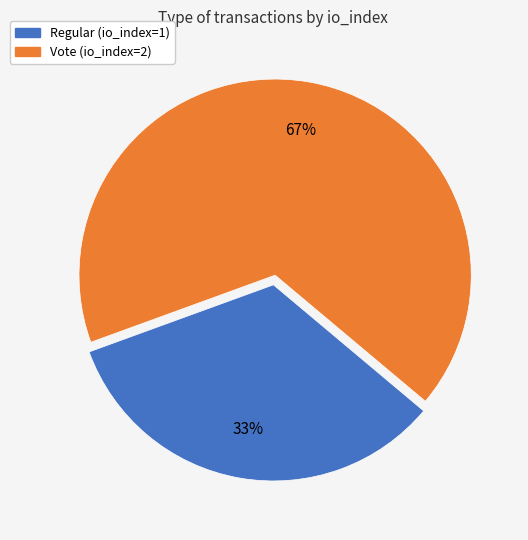

Which slice is the smallest?

Regular